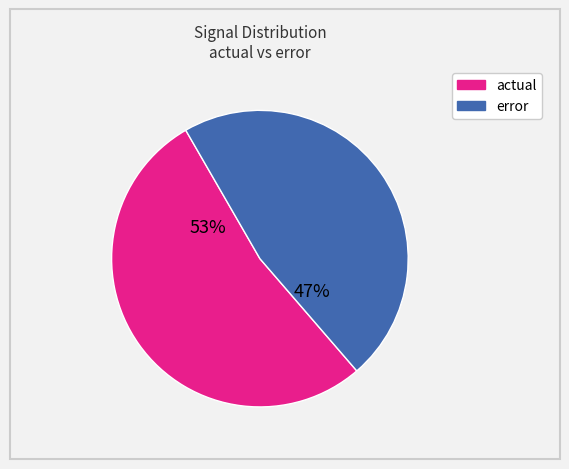

The error slice represents 1% of the pie. True or false?

False